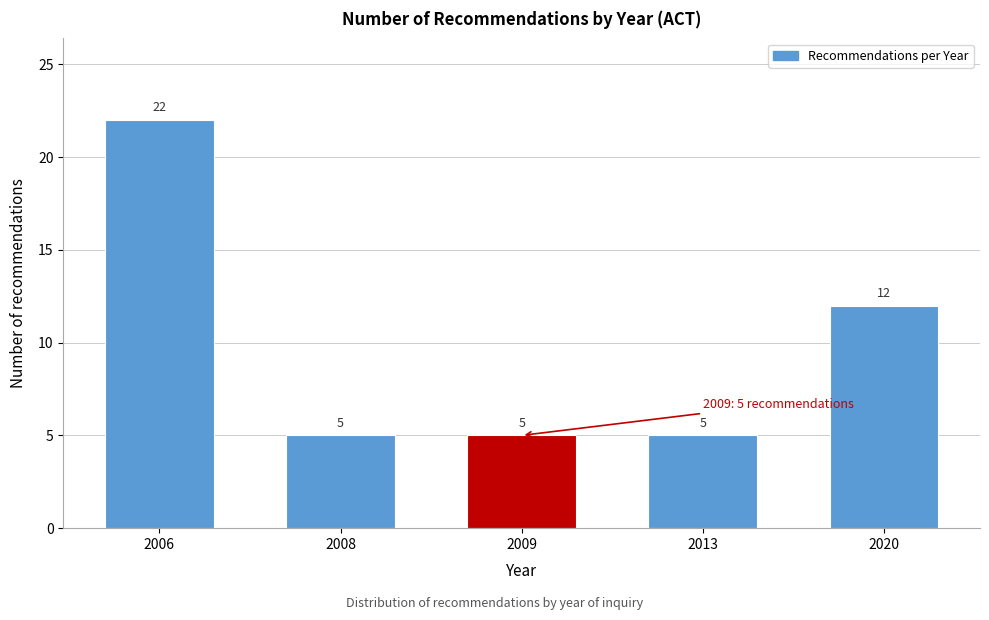

Reading left to right, list all the values displayed in this chart.

2006=22	2008=5	2009=5	2013=5	2020=12